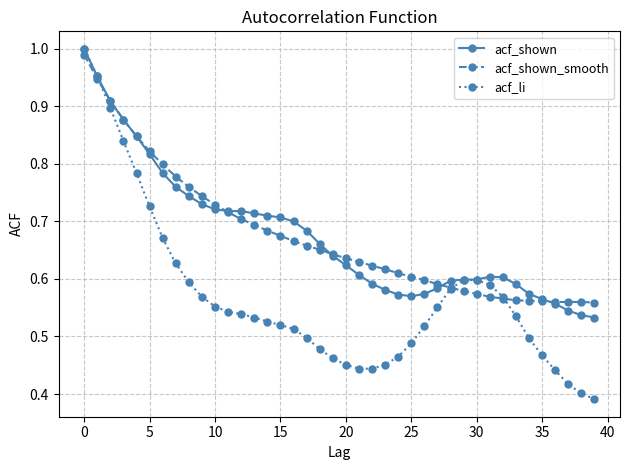

Is this an area chart (filled region under the line)?

No